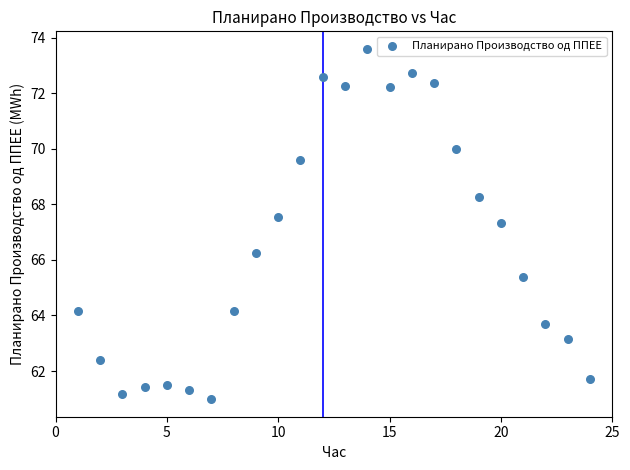

What is the range of X values (max minus min)?

23.0